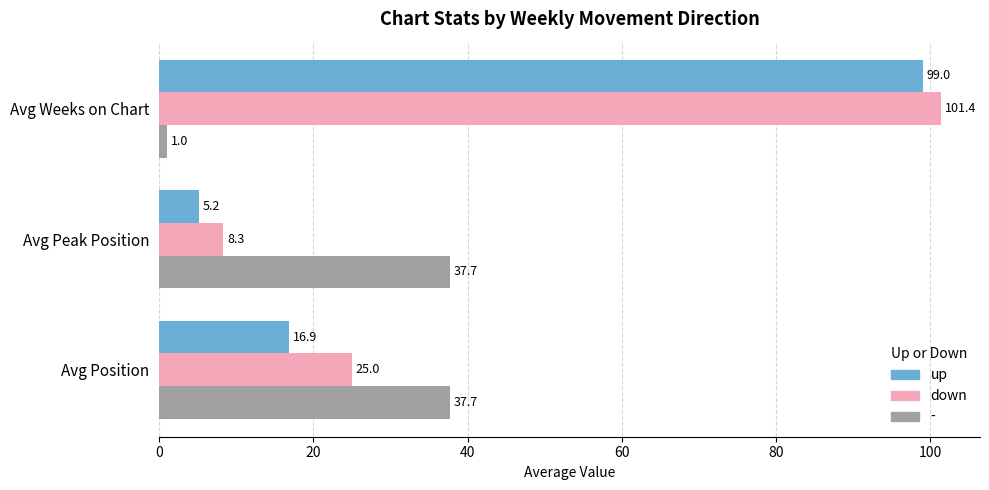

Which label corresponds to the largest value in the chart?

Avg Weeks on Chart